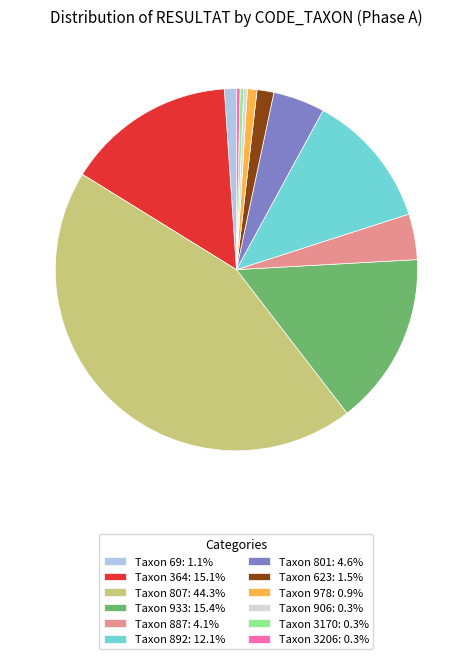

Is Taxon 801: 4.6% the majority of the pie?

No